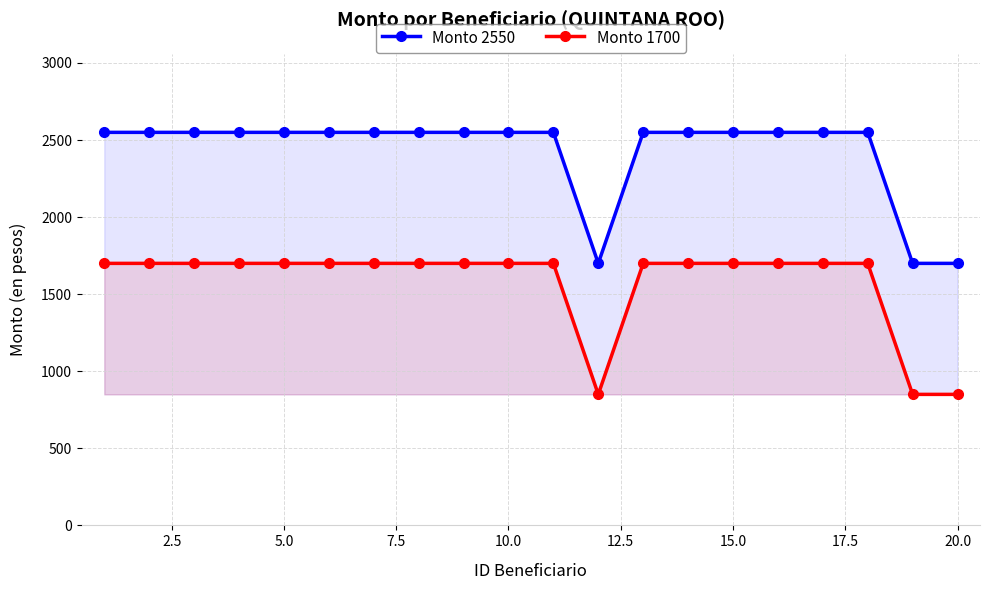

How many series are shown in this chart?

2